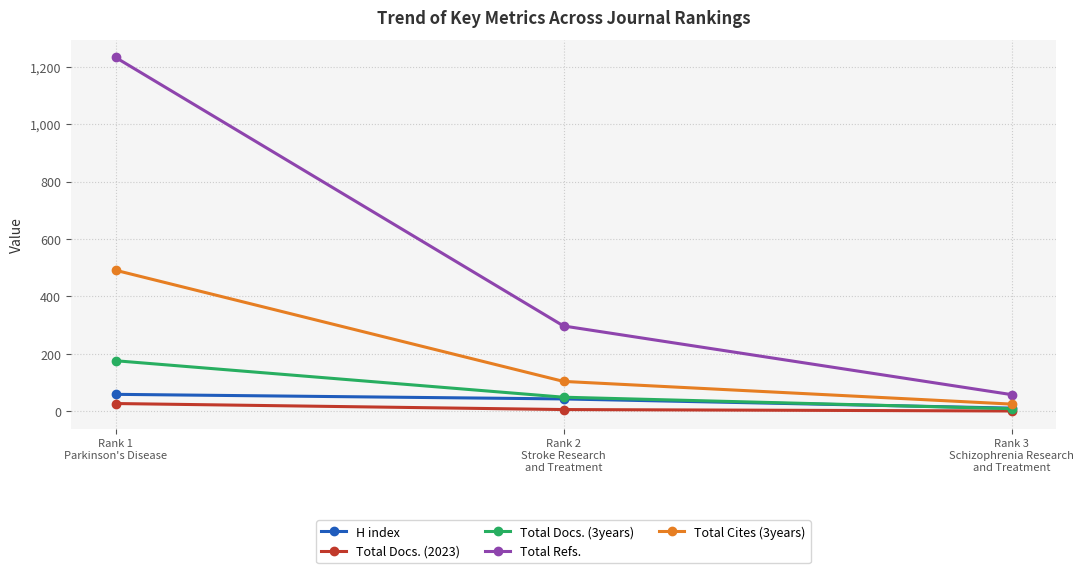

How many data points in H index are less than 43?

1